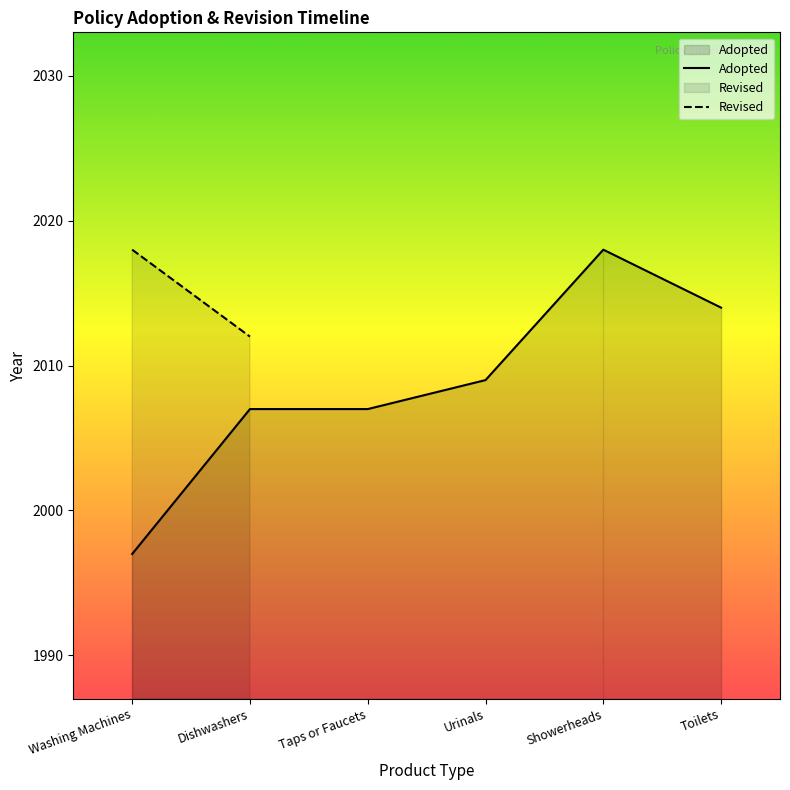

What is the ratio of the value at Dishwashers to the value at Washing Machines?

1.0